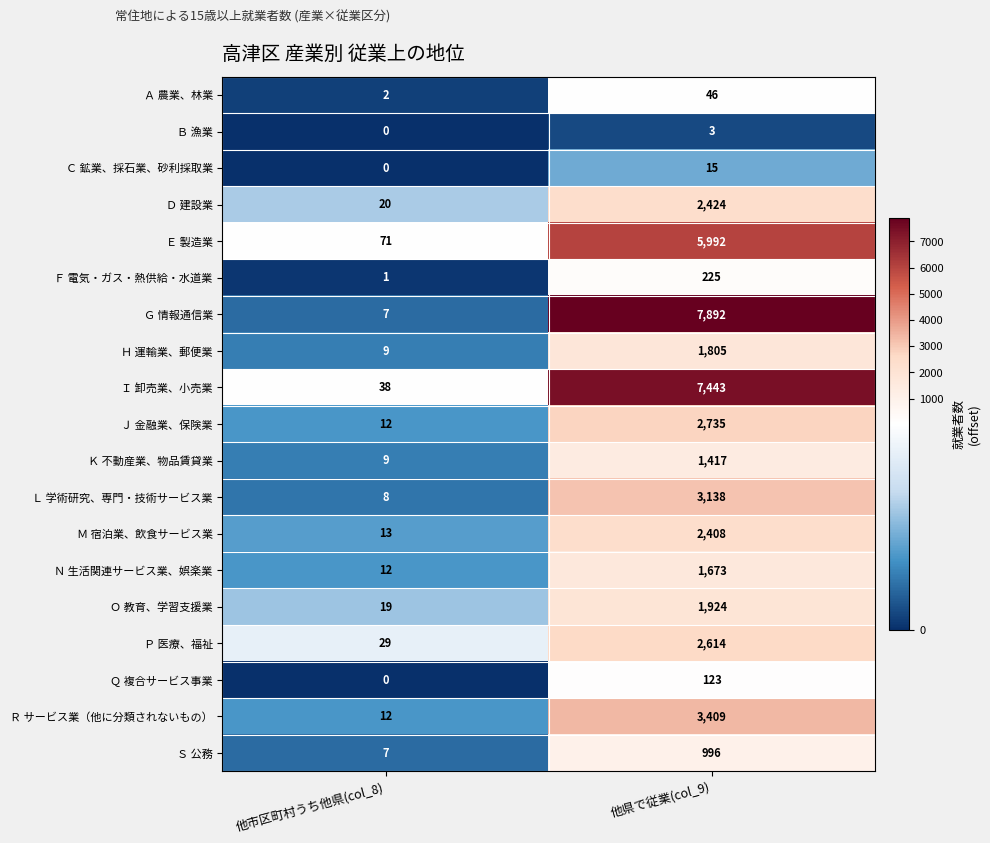

How many data points does each series have?

2